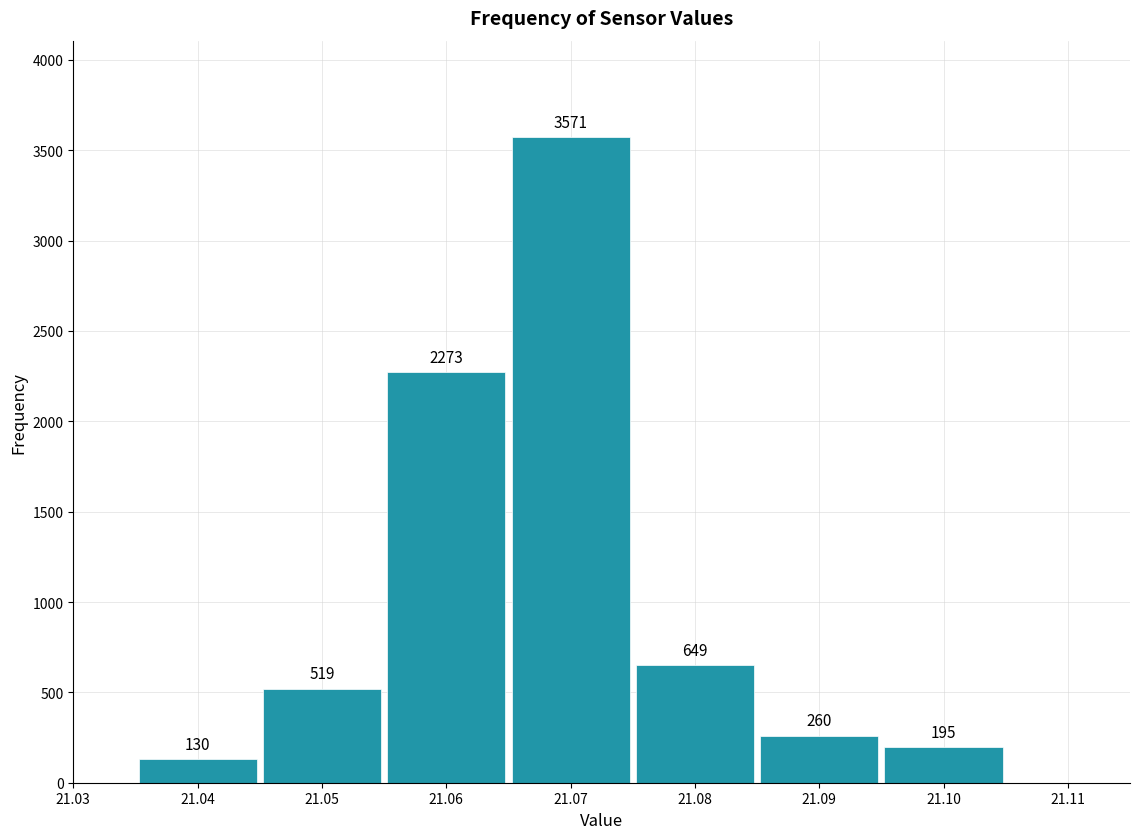

Over which range of the x-axis is the bar tallest?

21.065 to 21.075